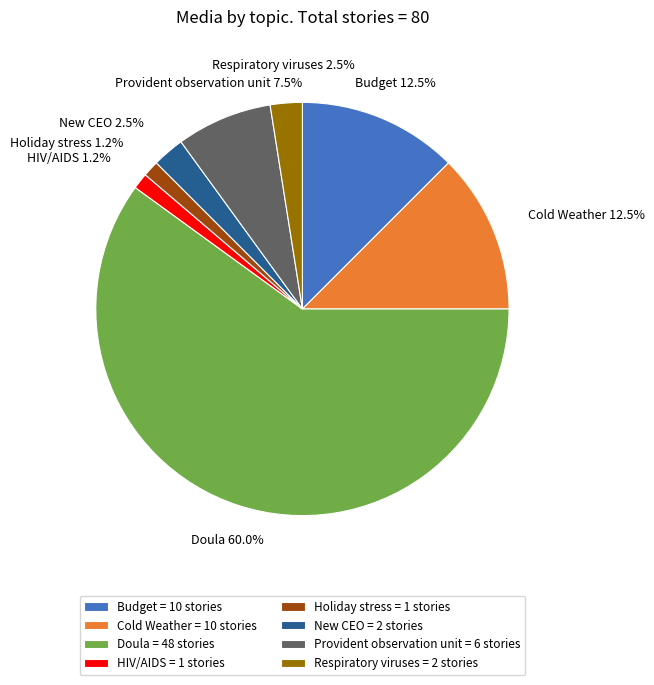

Does Provident observation unit account for over 50% of the chart?

No